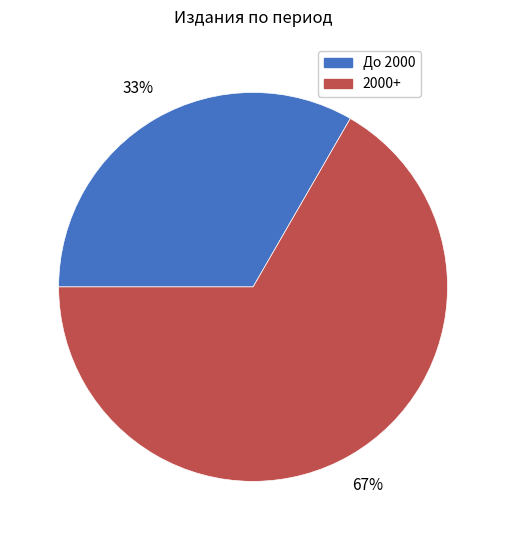

Is there any slice that represents more than half of the pie?

Yes